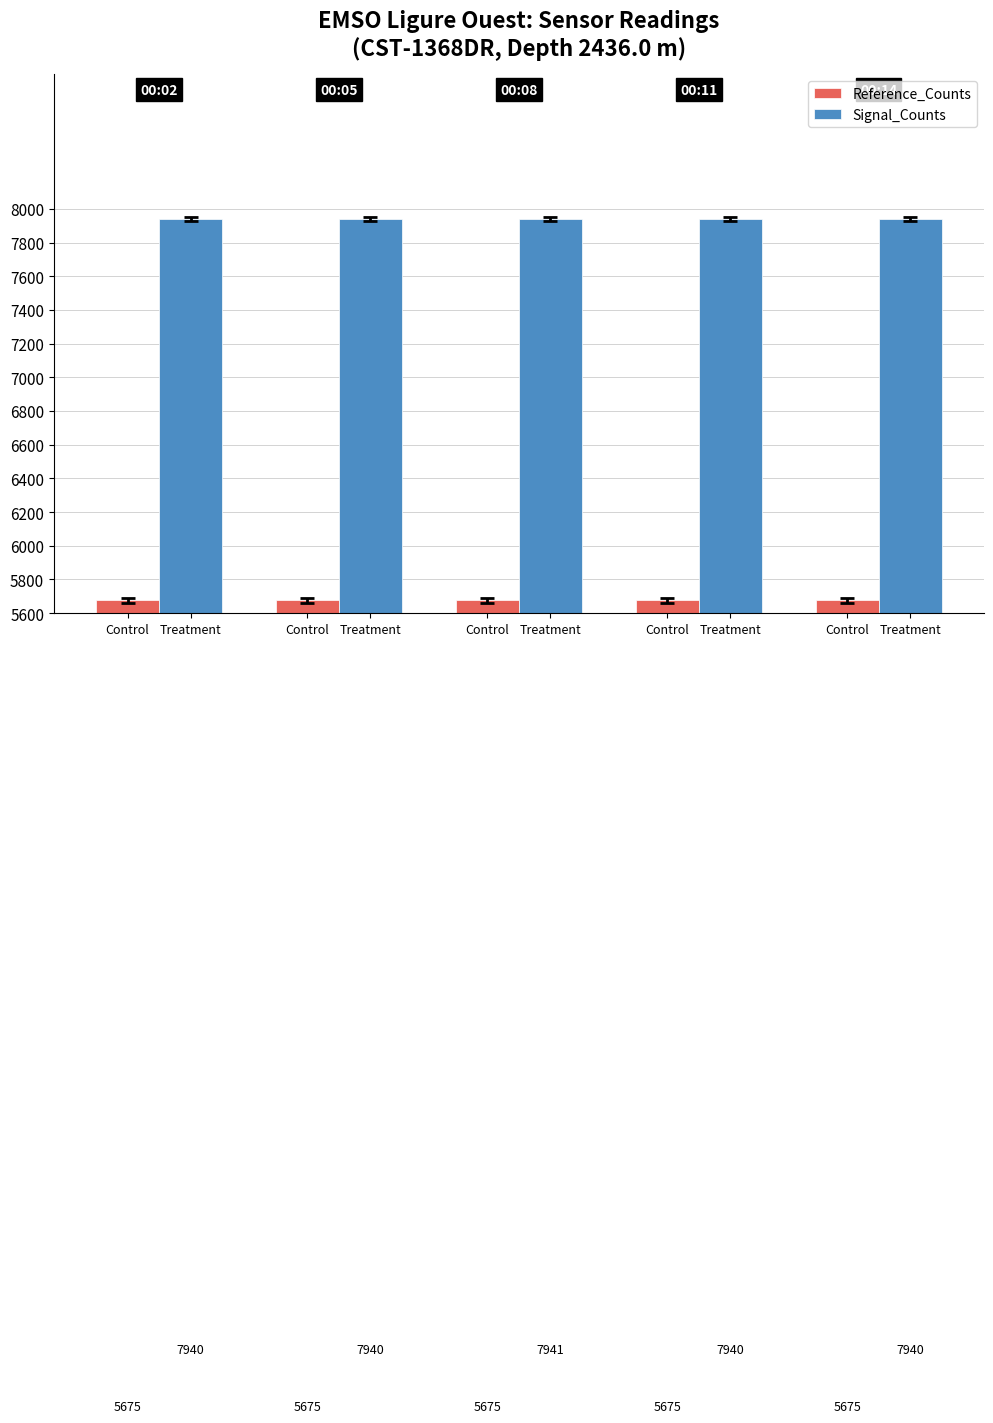

Are the bars horizontal?

No